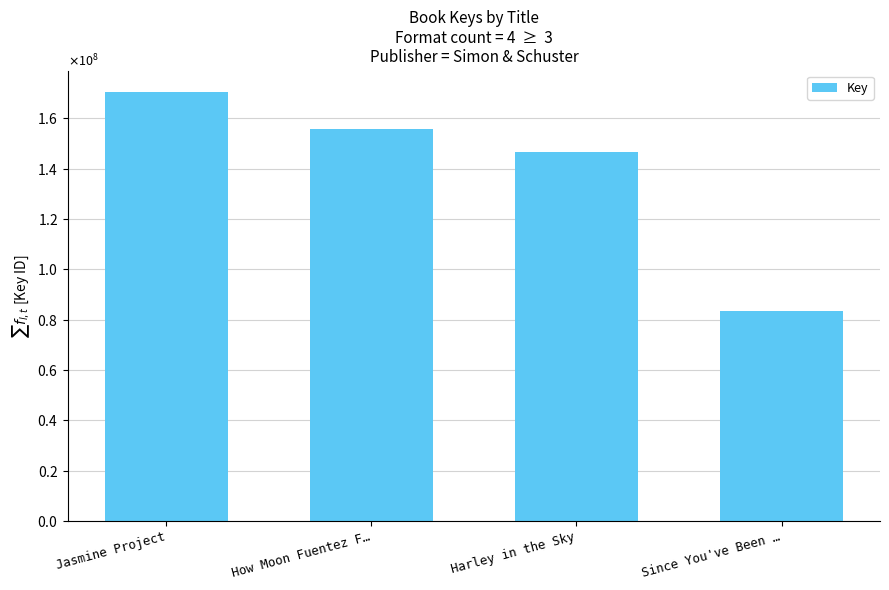

What is the approximate value at Since You've Been …, to the nearest 50?

83241350